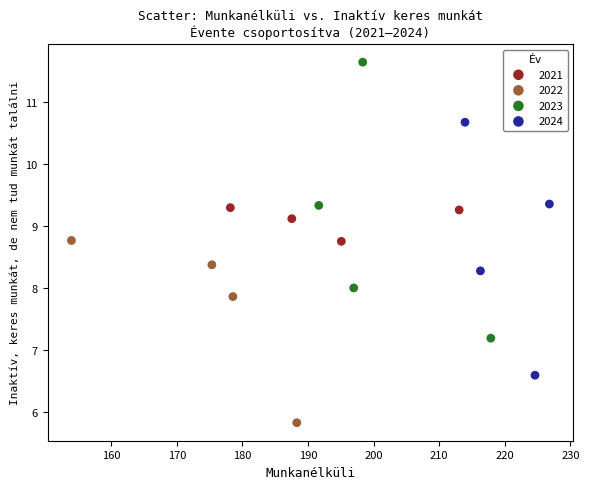

Which series reaches the minimum Y coordinate?

2022